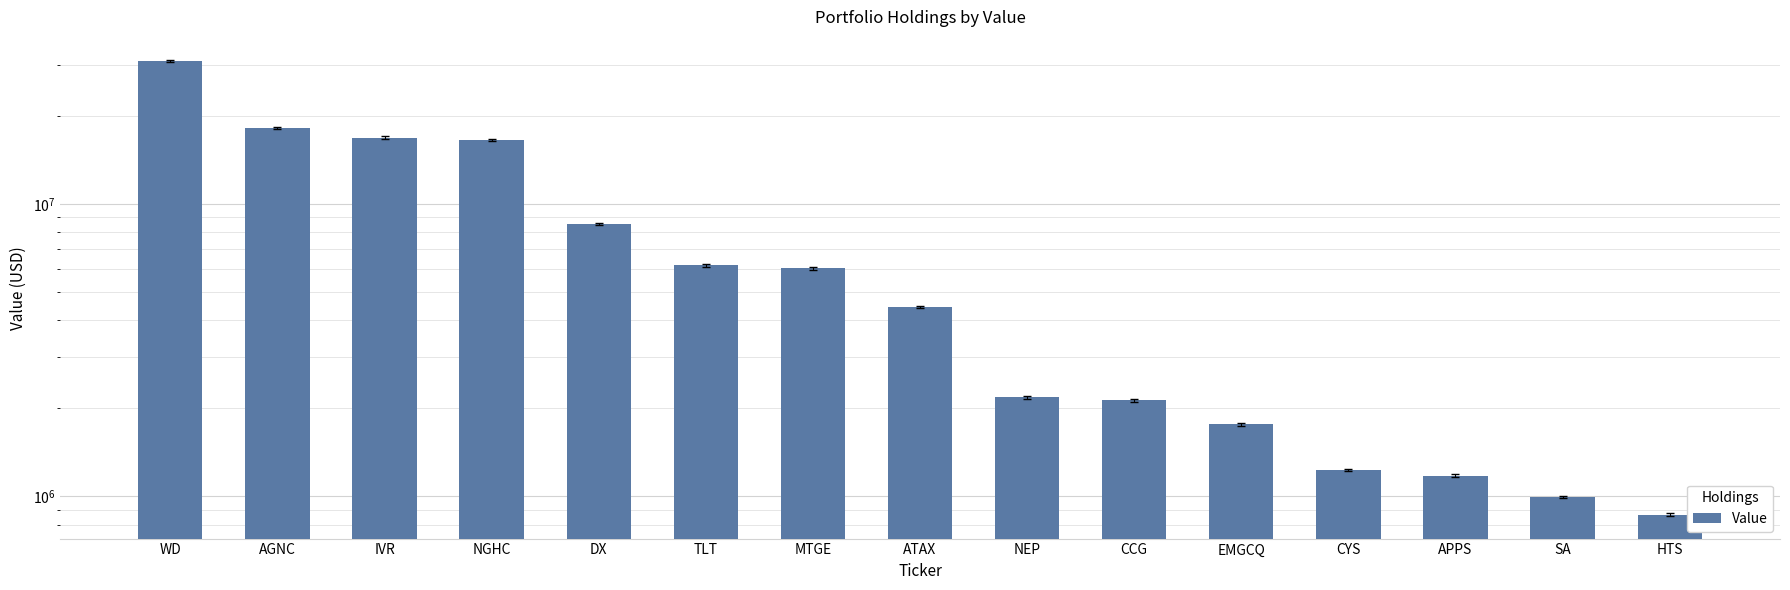

At which label is the value closest to 15885500?

NGHC